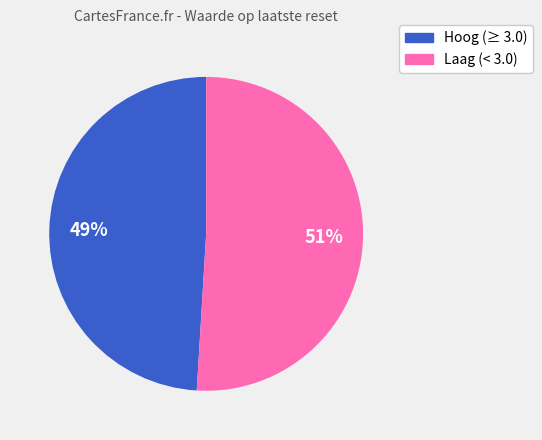

Does any single category account for the majority?

Yes